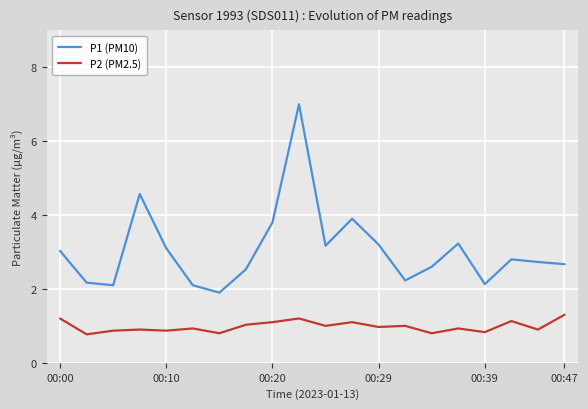

Reading left to right, what are all the values shown in this chart?

P1 (PM10): 3.0	2.2	2.1	4.6	3.1	2.1	1.9	2.5	3.8	7.0	3.2	3.9	3.2	2.2	2.6	3.2	2.1	2.8	2.7	2.7
P2 (PM2.5): 1.2	0.8	0.9	0.9	0.9	0.9	0.8	1.0	1.1	1.2	1.0	1.1	1.0	1.0	0.8	0.9	0.8	1.1	0.9	1.3